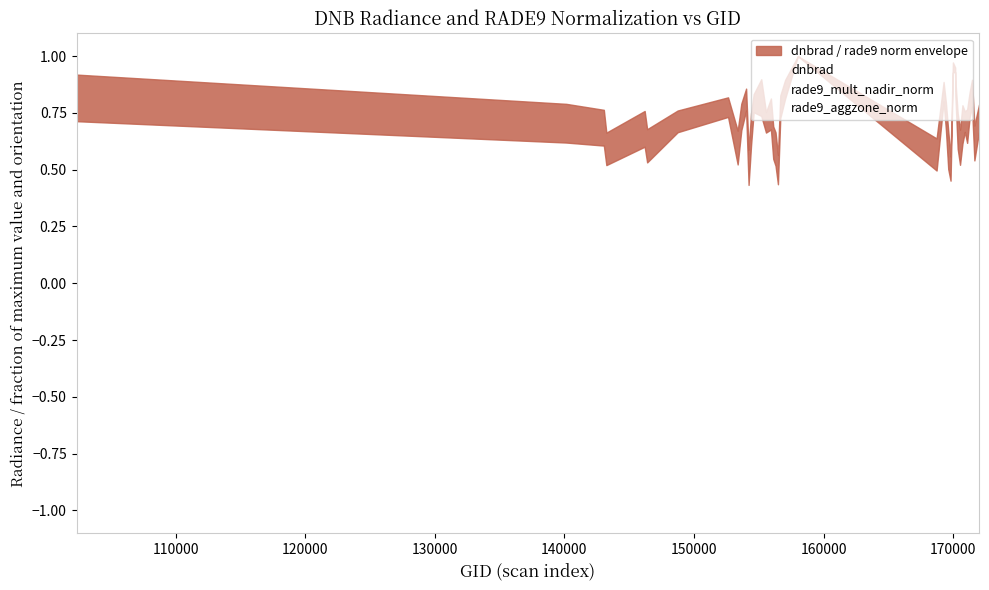

True or false: rade9_aggzone_norm and rade9_mult_nadir_norm intersect in this chart.

False